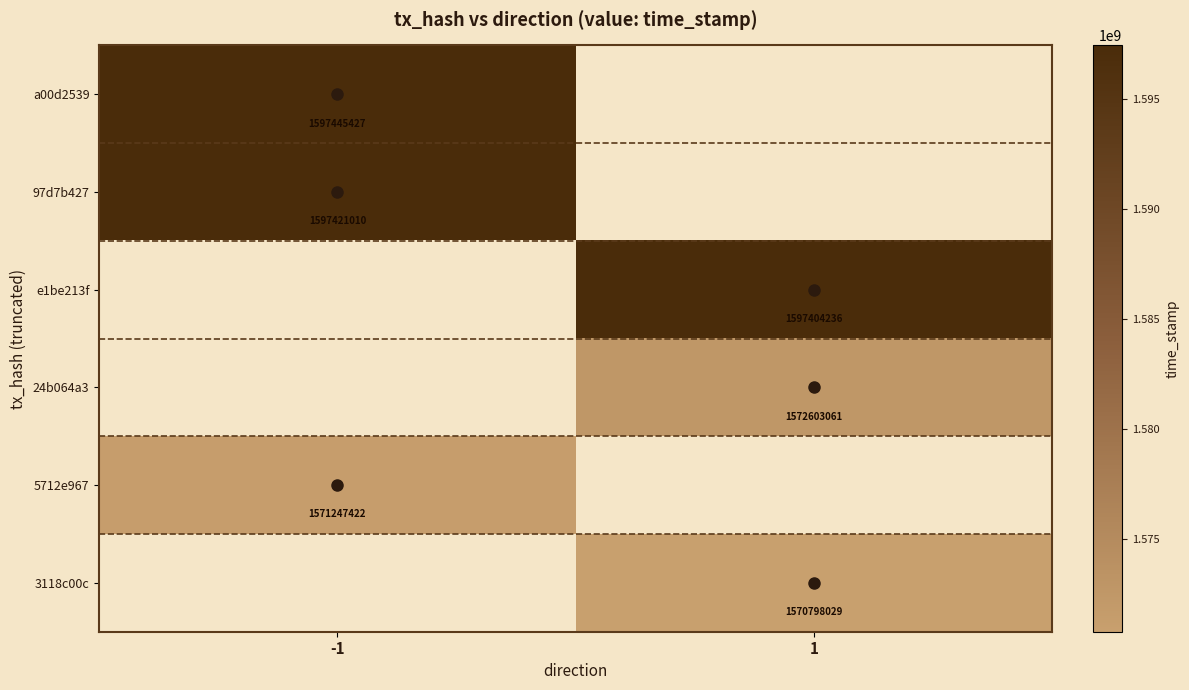

How many data points does each series have?

2